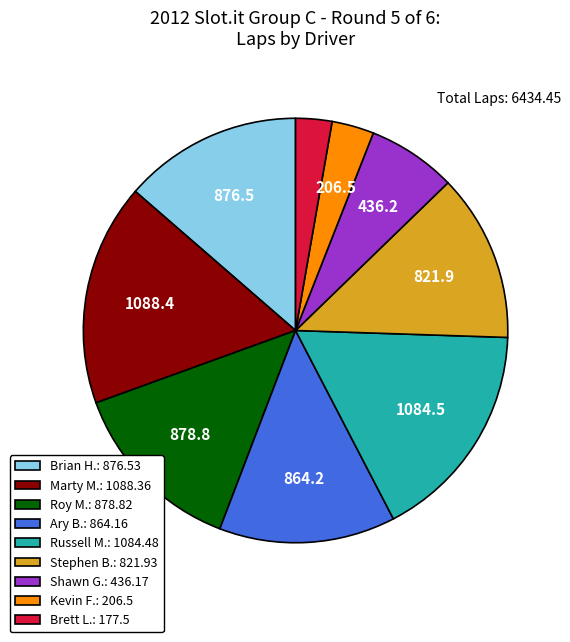

What is the ratio of the value at Brian H. to the value at Russell M.?

0.8